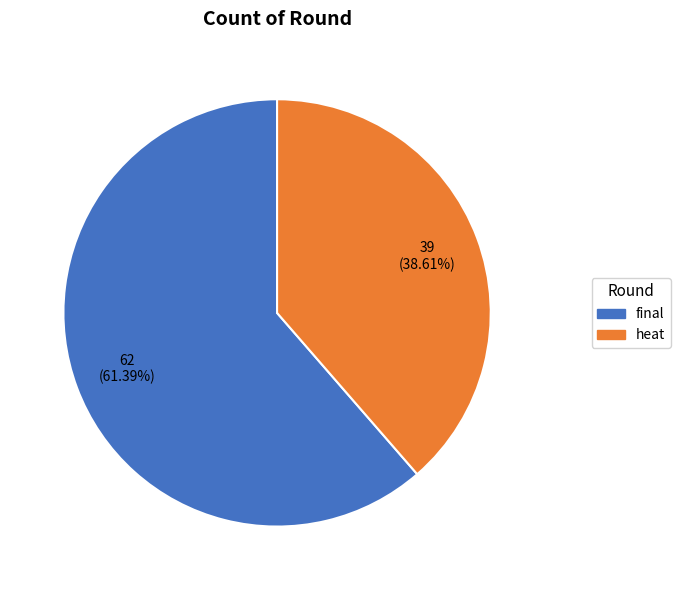

To the nearest percent, what portion does final represent?

61%